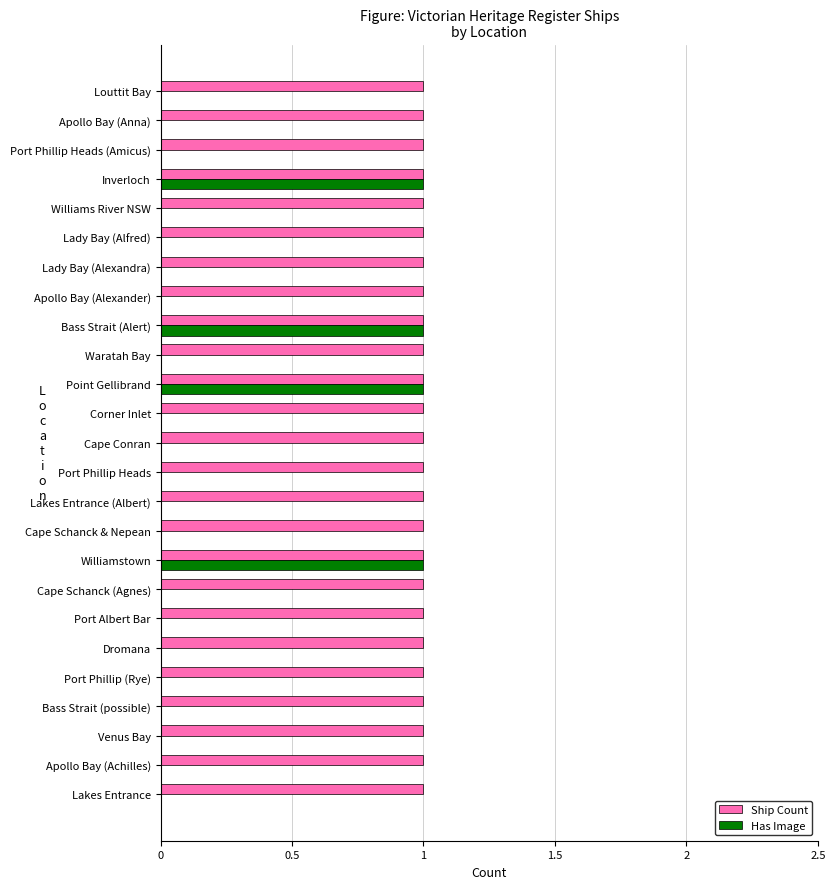

Is the value of Ship Count at Apollo Bay (Achilles) greater than the value of Has Image at Cape Conran?

Yes